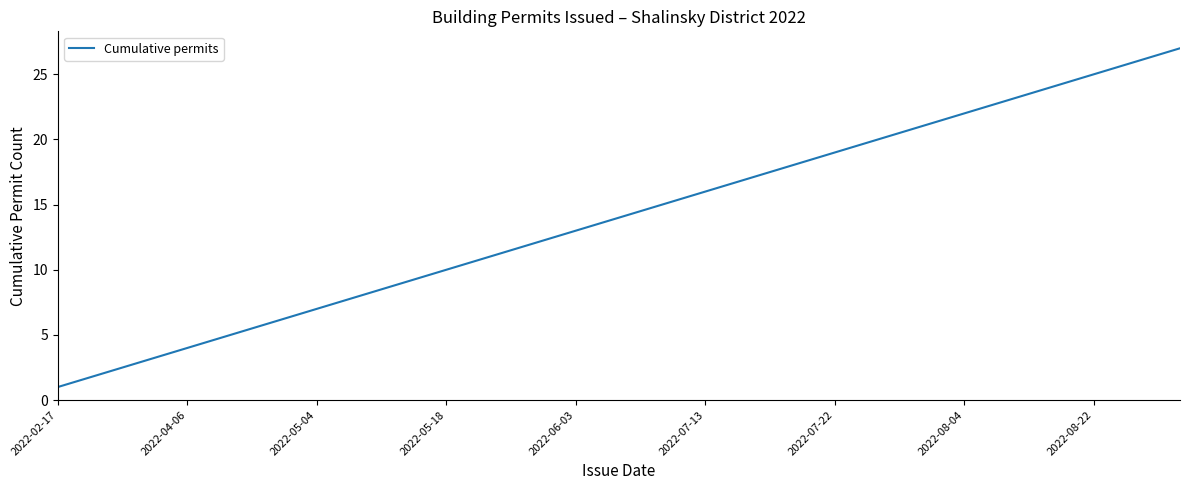

What is the difference between the maximum and minimum values?

26